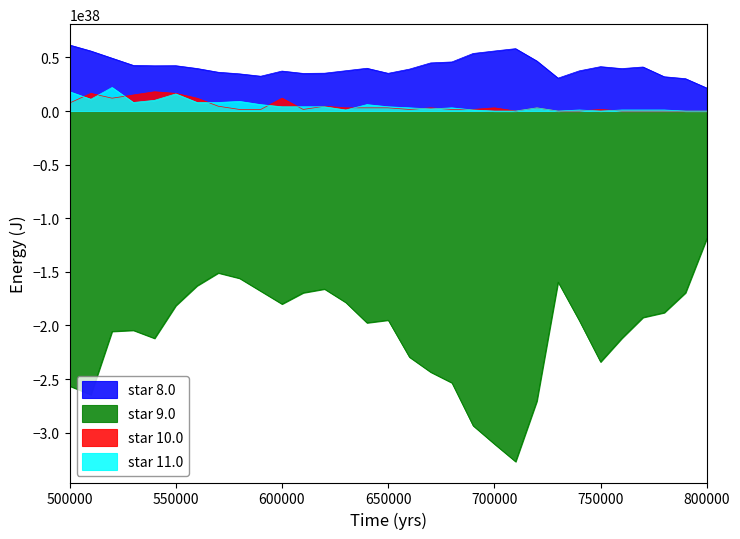

The value of star 9.0 at 600000 is -179999999999999984614178123333712740352. True or false?

True